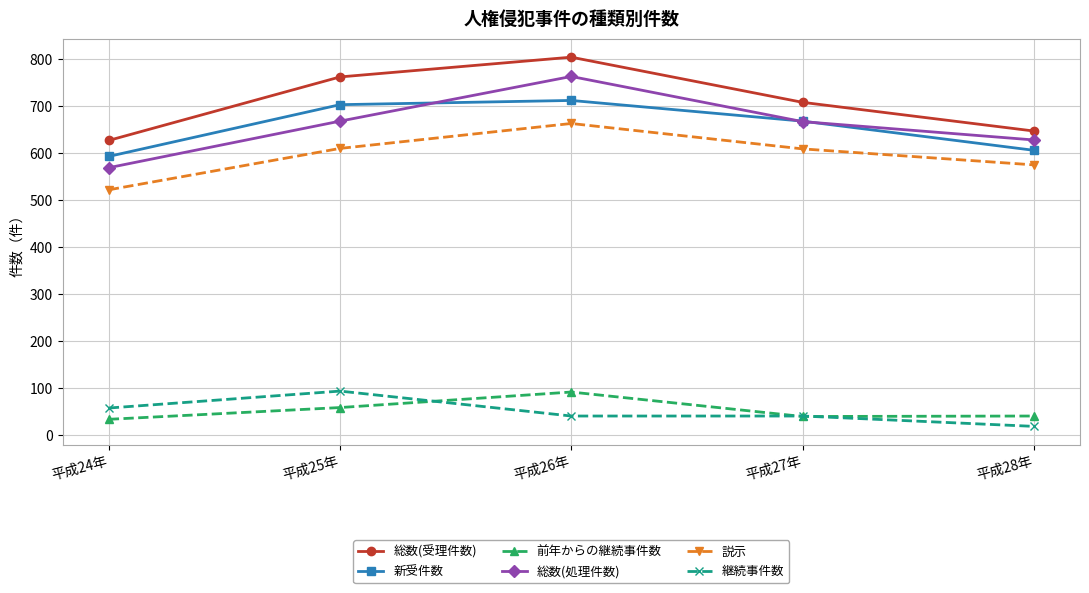

Is the value of 総数(受理件数) at 平成27年 greater than the value of 総数(処理件数) at 平成26年?

No